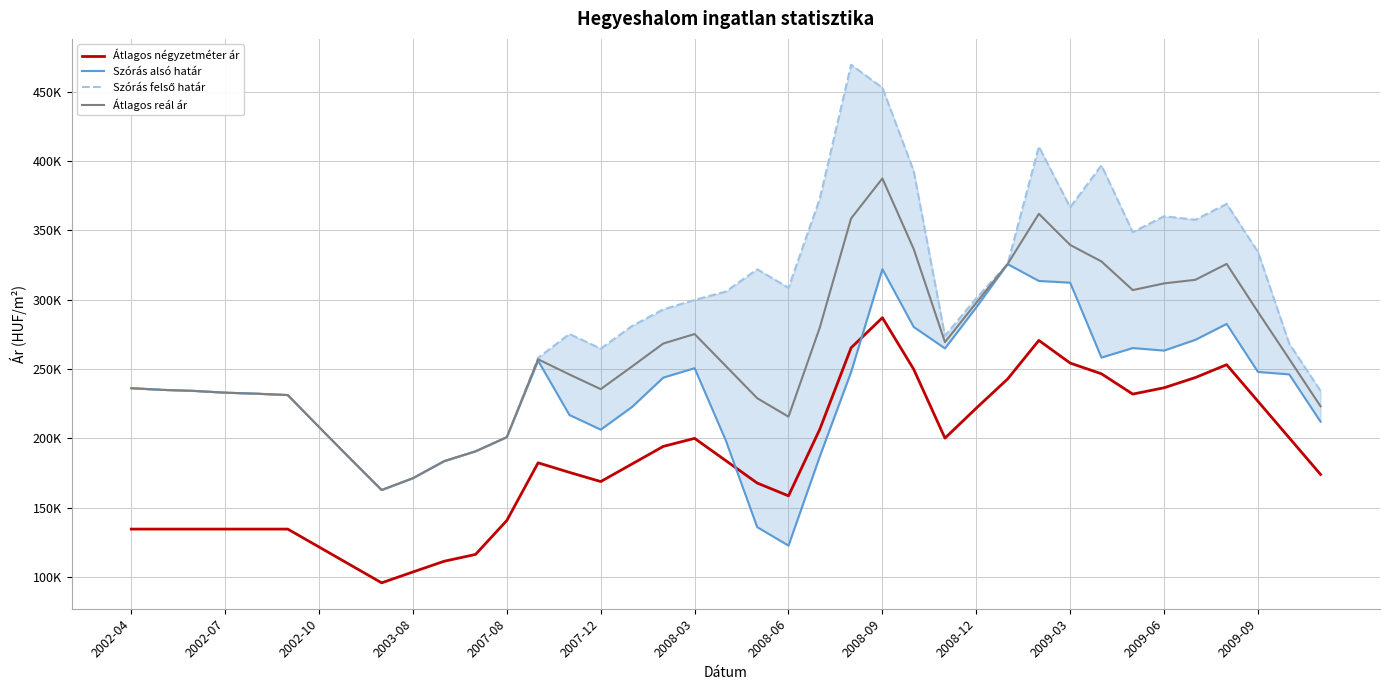

Reading left to right, list all the values displayed in this chart.

Átlagos négyzetméter ár: 134615	134615	134615	134615	134615	134615	121700	108785	95870	103713	111450	116344	140834	182389	175508	168875	181552	194230	200027	183917	167808	158578	206594	265303	286992	249864	200189	221794	242791	270640	254309	246572	231941	236496	243867	253133	226765	200398	174030
Szórás alsó határ: 236190	234979	234240	232957	232231	231239	208165	185358	162788	171306	183606	190675	200900	255982	216888	206320	222649	243821	250629	198332	136027	122702	186965	247802	322012	280353	264883	294443	325659	313508	312266	258269	265141	263314	271062	282531	247915	246163	212055
Szórás felső határ: 236190	234979	234240	232957	232231	231239	208165	185358	162788	171306	183606	190675	200900	258076	275268	264700	281029	293011	299819	305902	321913	308588	372851	469342	452814	392797	273947	301091	325659	410326	366658	396839	348699	360156	357608	369077	334461	268349	234241
Átlagos reál ár: 236190	234979	234240	232957	232231	231239	208165	185358	162788	171306	183606	190675	200900	257029	246078	235510	251839	268416	275224	252117	228970	215645	279908	358572	387413	336575	269415	297767	325659	361917	339462	327554	306920	311735	314335	325804	291188	257256	223148